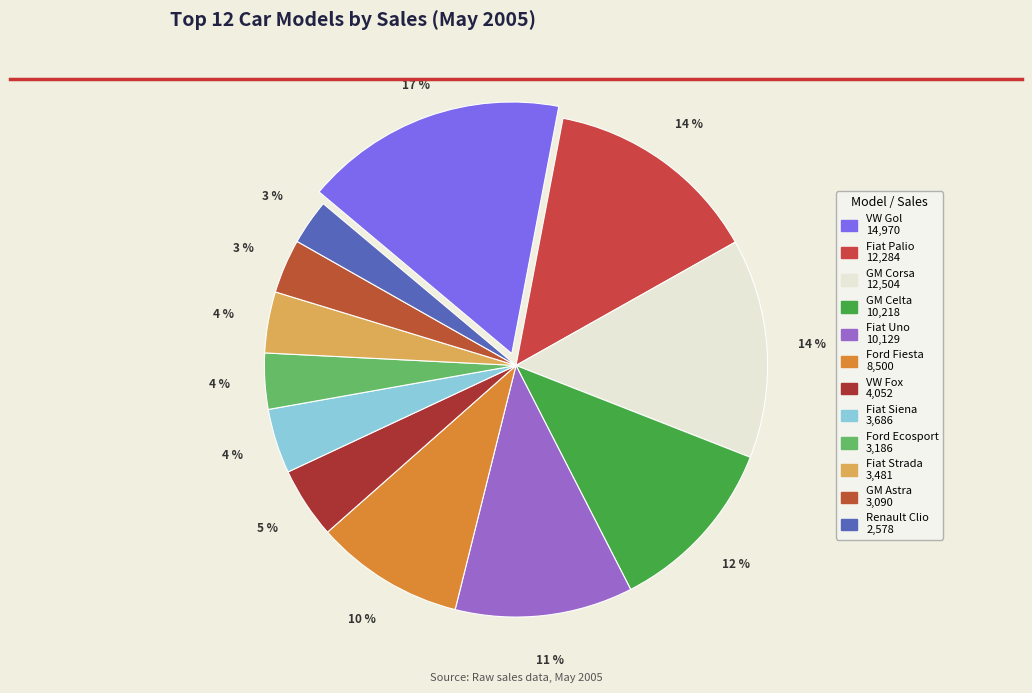

How many segments does this pie chart have?

12